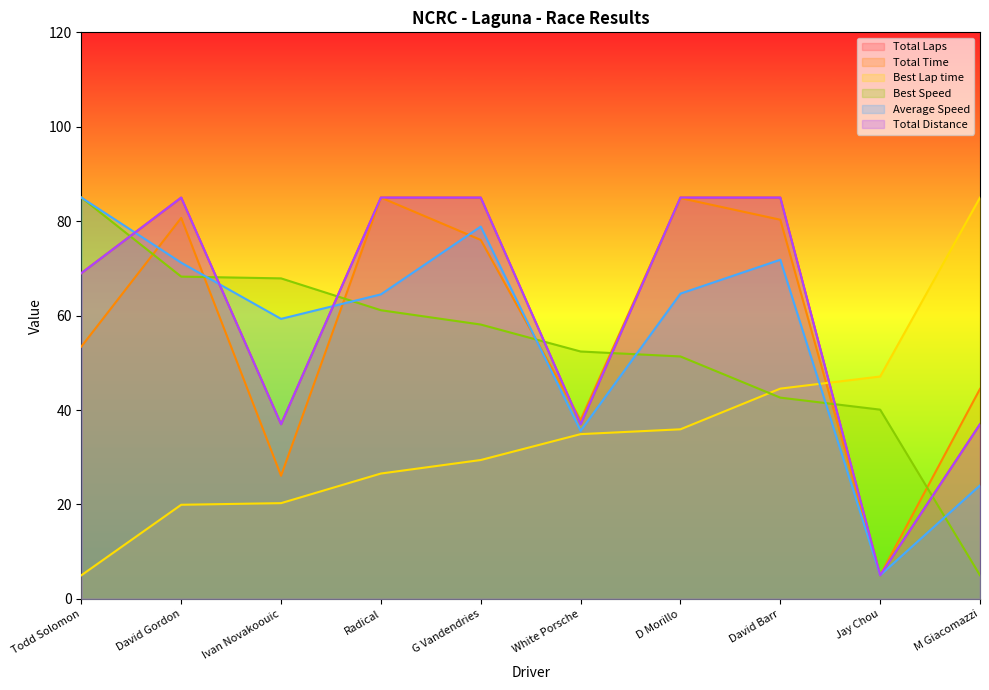

At how many categories does at least one series exceed 75?

7